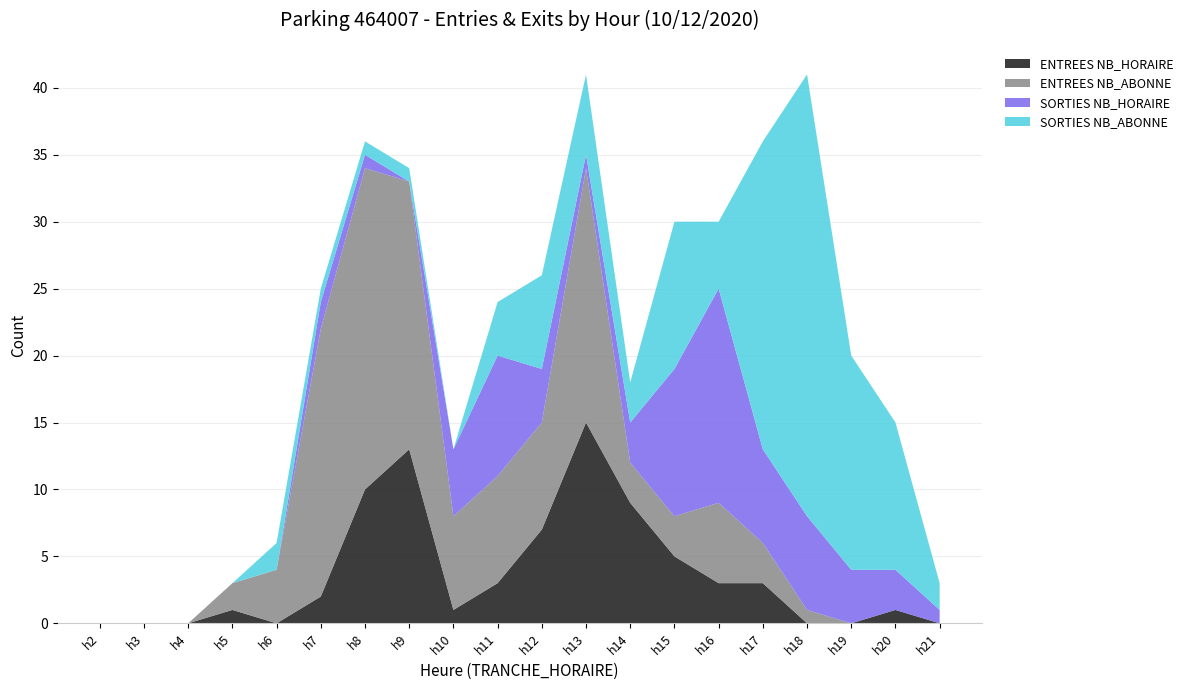

Reading left to right, transcribe all the data shown in this chart.

ENTREES NB_HORAIRE: 0	0	0	1	0	2	10	13	1	3	7	15	9	5	3	3	0	0	1	0
ENTREES NB_ABONNE: 0	0	0	2	4	20	24	20	7	8	8	19	3	3	6	3	1	0	0	0
SORTIES NB_HORAIRE: 0	0	0	0	0	2	1	0	5	9	4	1	3	11	16	7	7	4	3	1
SORTIES NB_ABONNE: 0	0	0	0	2	1	1	1	0	4	7	6	3	11	5	23	33	16	11	2